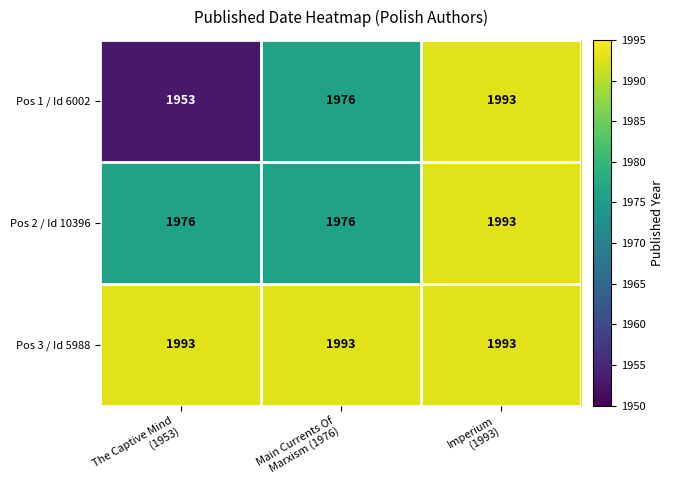

What is the difference between the highest and lowest values at Main Currents Of
Marxism (1976)?

17